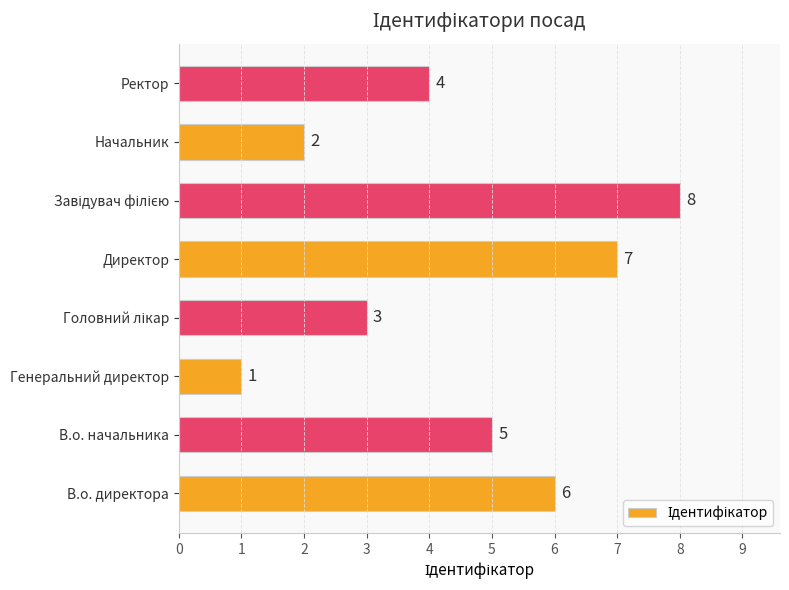

What is the difference between the maximum and second lowest values?

6